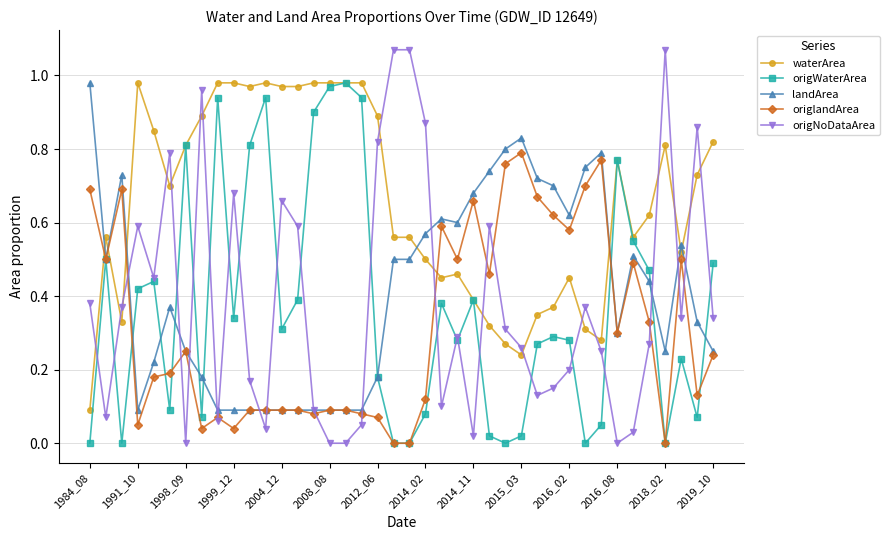

Which series has the widest spread of values?

origNoDataArea